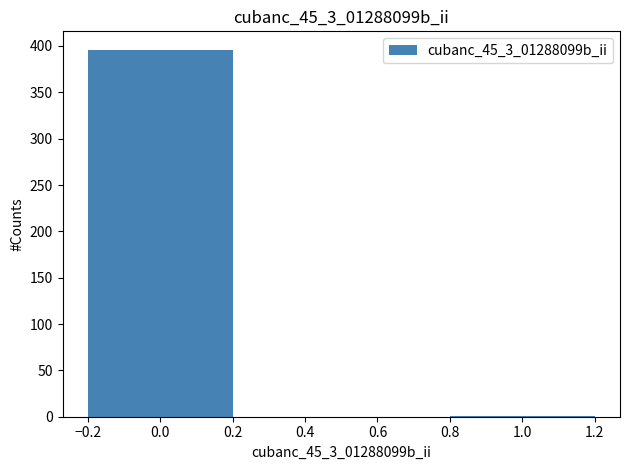

Reading left to right, extract all data points from this chart.

0.0=396	1.0=1